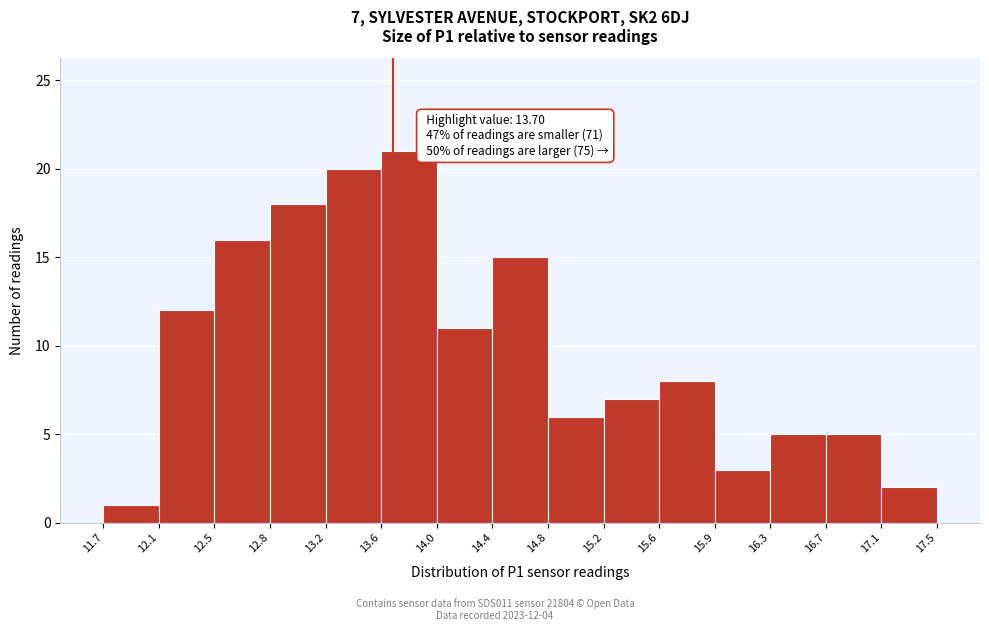

Over which range of the x-axis is the bar tallest?

13.6 to 14.0